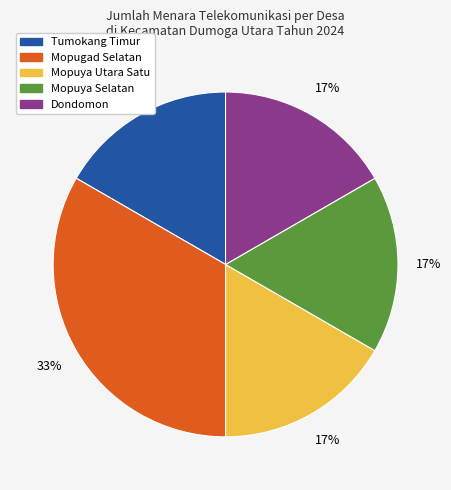

To the nearest percent, what is the average slice percentage?

20%